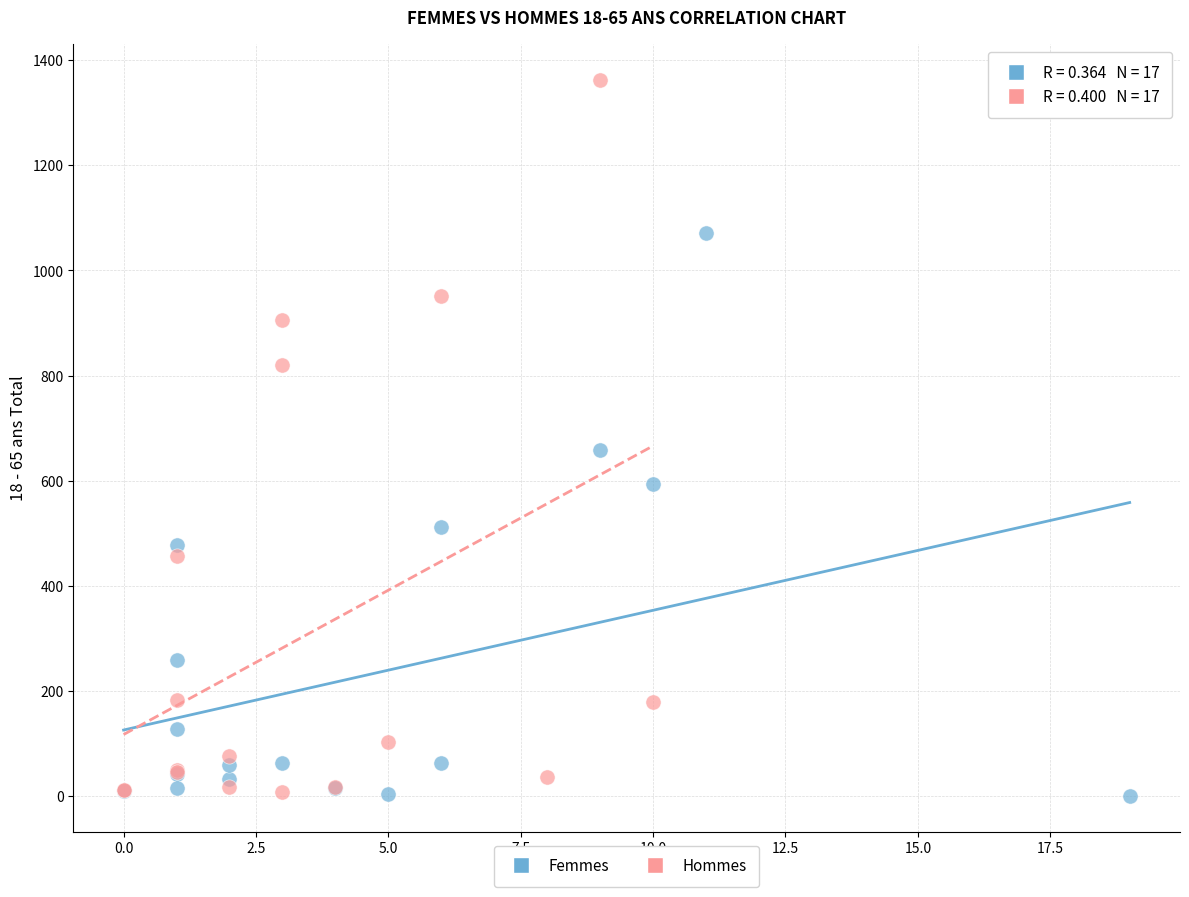

Which series has the largest Y range (max minus min)?

Hommes